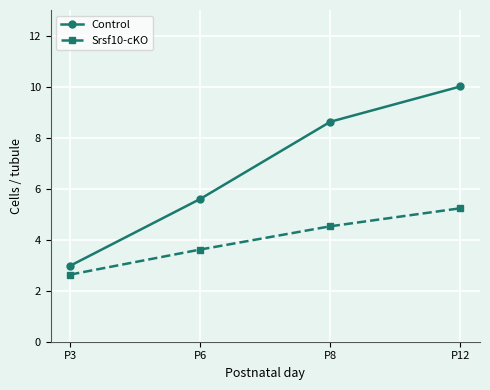

Reading left to right, list all the values displayed in this chart.

Control: 3.0	5.6	8.6	10.0
Srsf10-cKO: 2.6	3.6	4.5	5.2